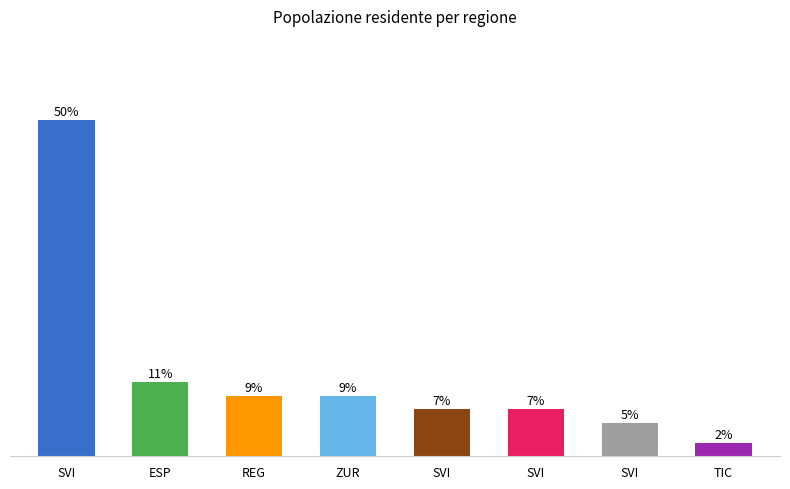

Reading left to right, transcribe all the data shown in this chart.

SVI=50	ESP=11	REG=9	ZUR=9	SVI=7	SVI=7	SVI=5	TIC=2